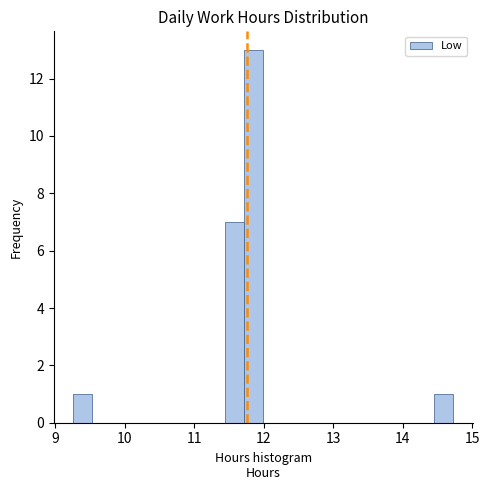

Around what value on the x-axis is the tallest bar? Give the approximate position of its centre, as read against the axis.

11.9